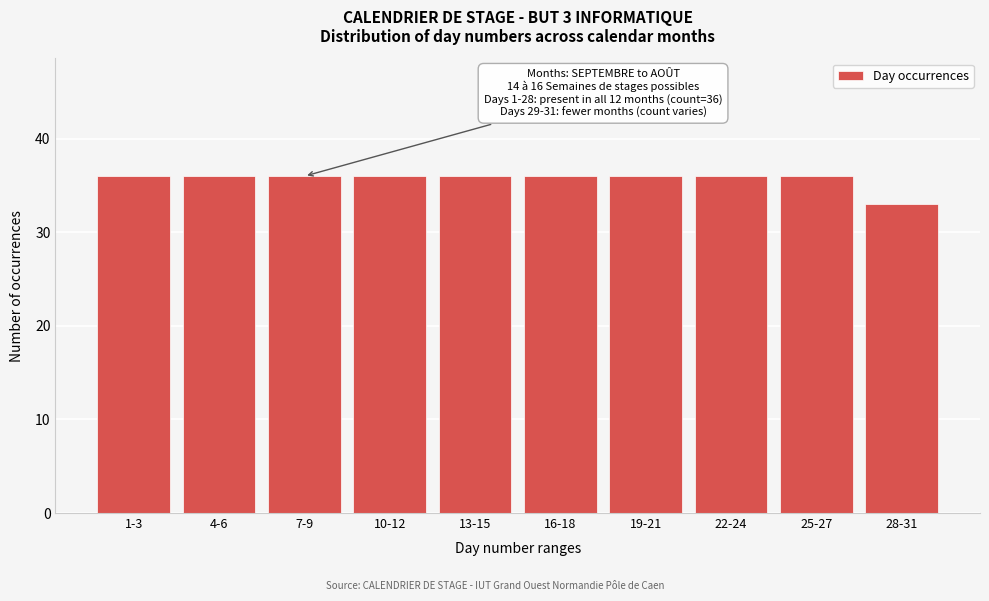

Reading left to right, what are all the values shown in this chart?

1-3=36	4-6=36	7-9=36	10-12=36	13-15=36	16-18=36	19-21=36	22-24=36	25-27=36	28-31=33